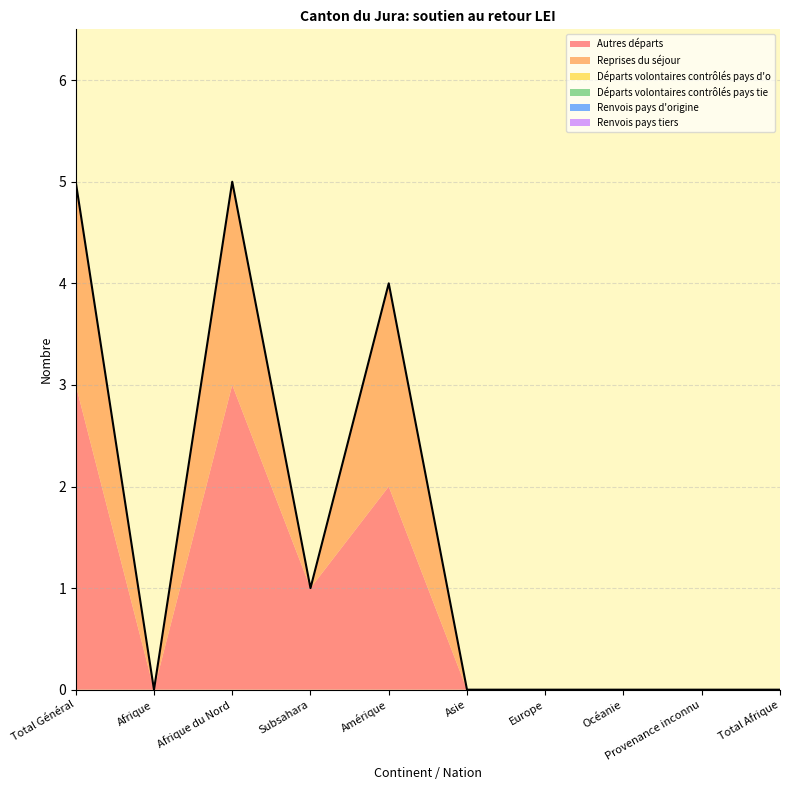

List the labels in order of Départs volontaires contrôlés pays d'o value, smallest first.

Total Général, Afrique, Afrique du Nord, Subsahara, Amérique, Asie, Europe, Océanie, Provenance inconnu, Total Afrique